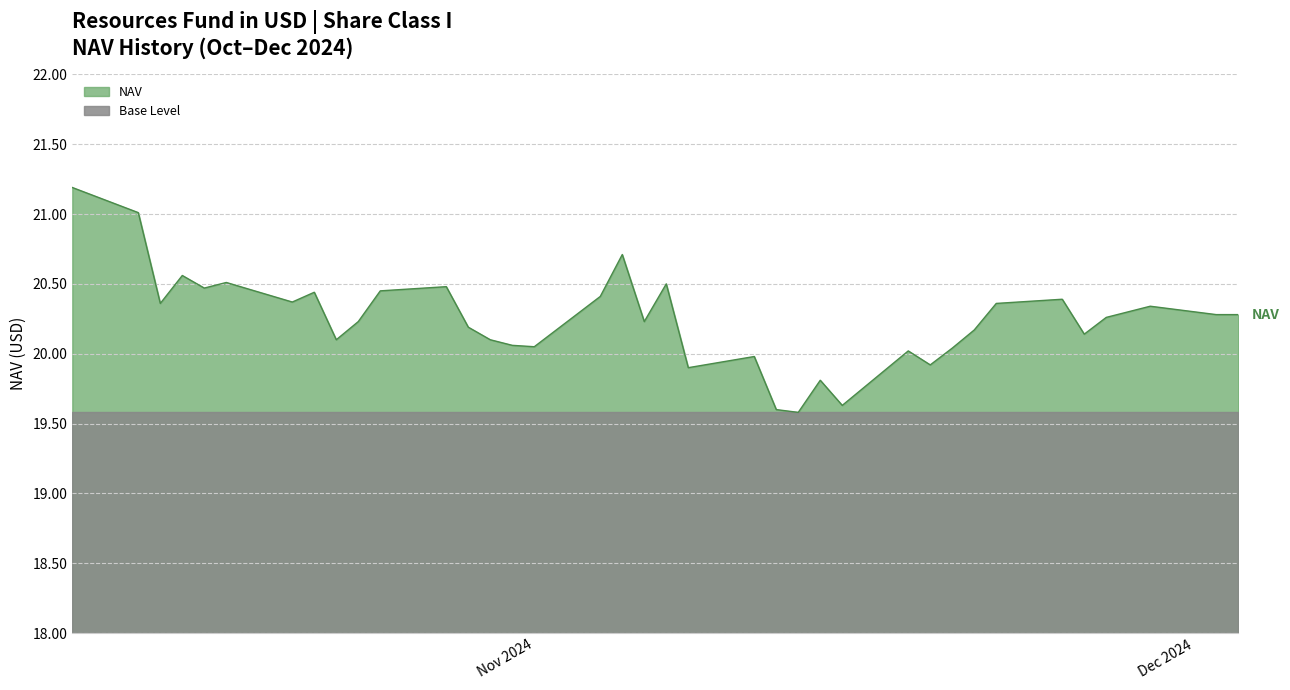

What is the minimum value shown in the chart?

19.6